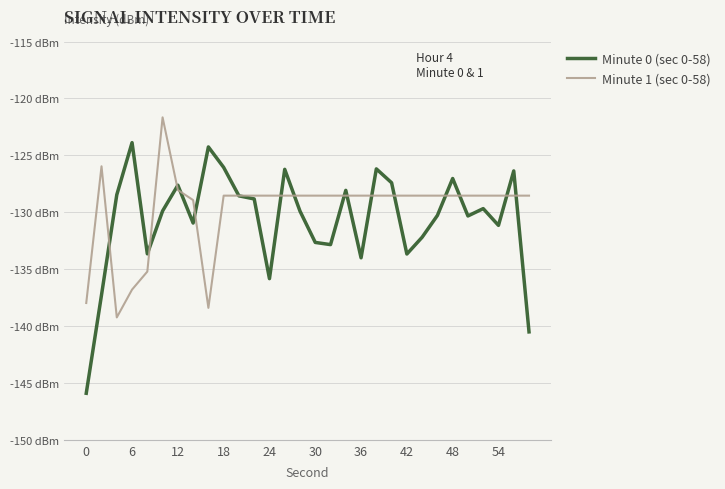

Does the chart display data point markers on the line(s)?

No